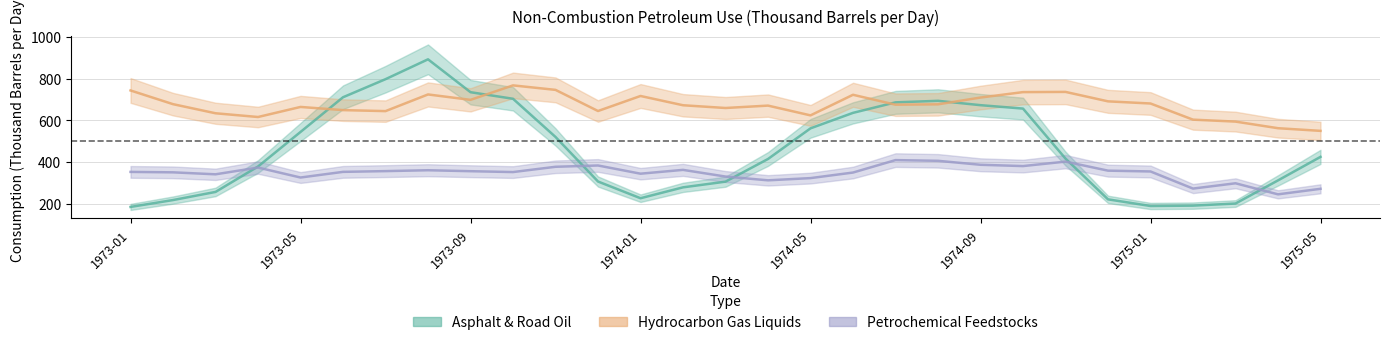

How many interior local valleys does the Petrochemical Feedstocks series have?

8